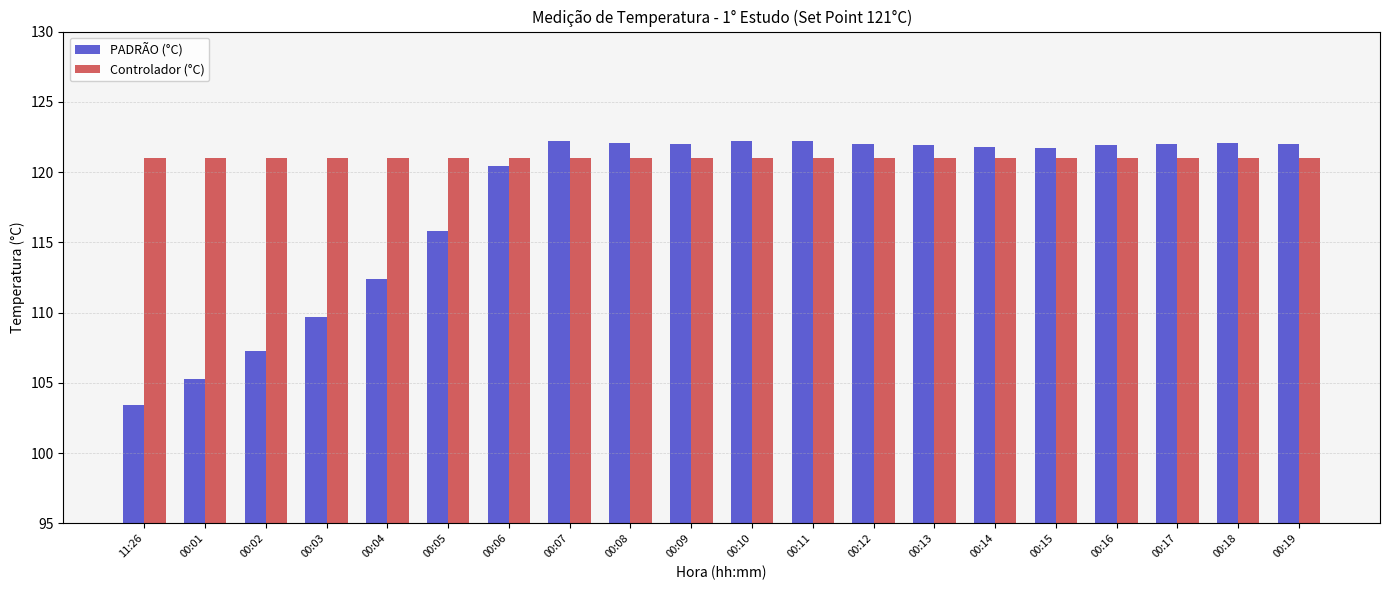

What is the minimum value for PADRÃO (°C)?

103.4